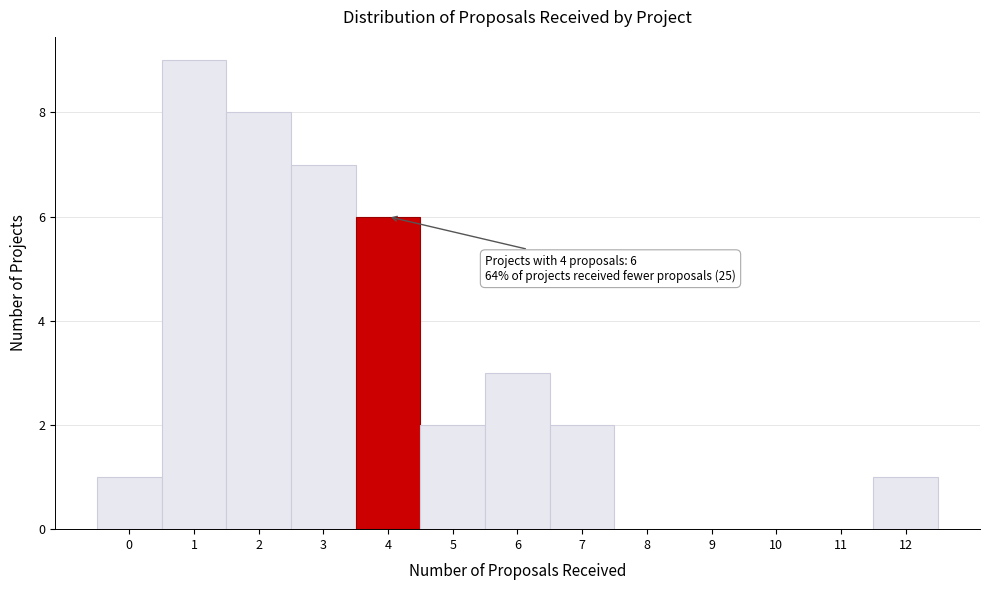

Reading left to right, transcribe all the data shown in this chart.

0=1	1=9	2=8	3=7	4=6	5=2	6=3	7=2	8=0	9=0	10=0	11=0	12=1